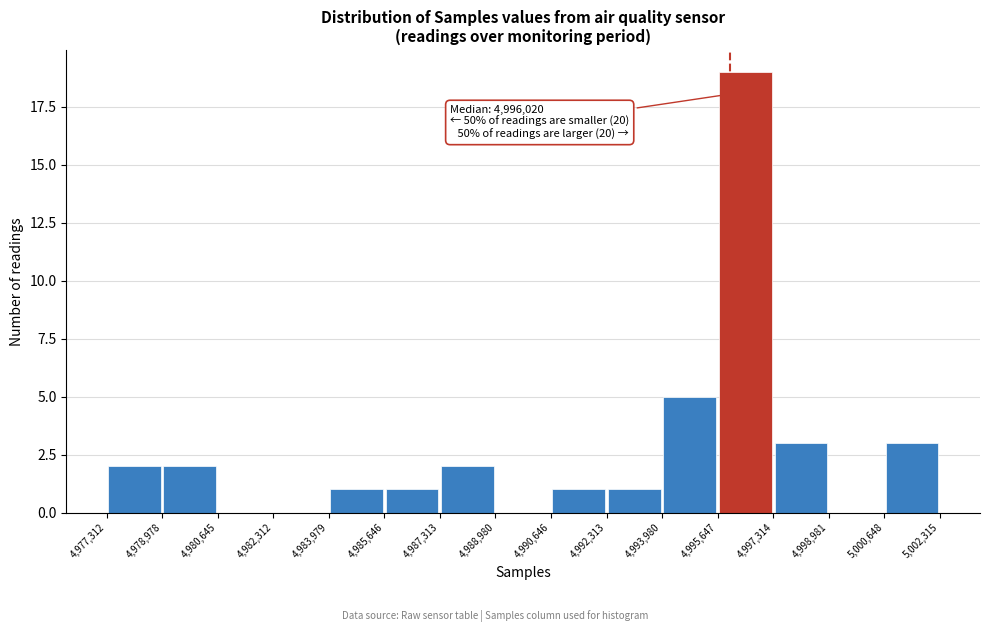

Over which range of the x-axis is the bar tallest?

4,995,647 to 4,997,314